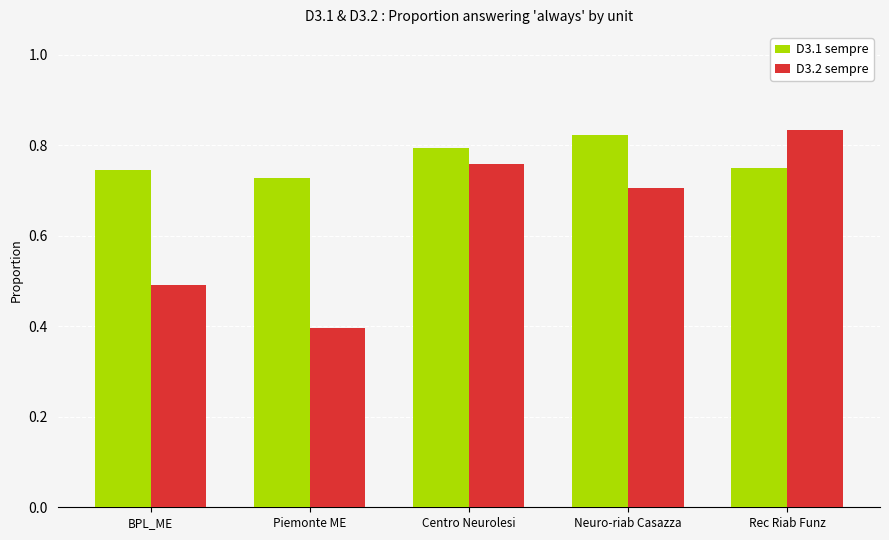

What is the label of the 2nd bar from the right?

Neuro-riab Casazza